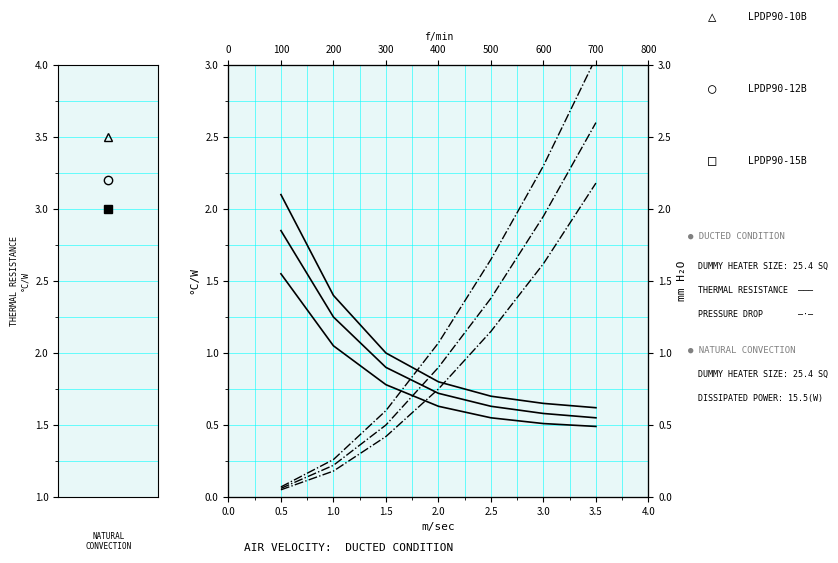

True or false: LPDP90-15B and LPDP90-10B intersect in this chart.

False